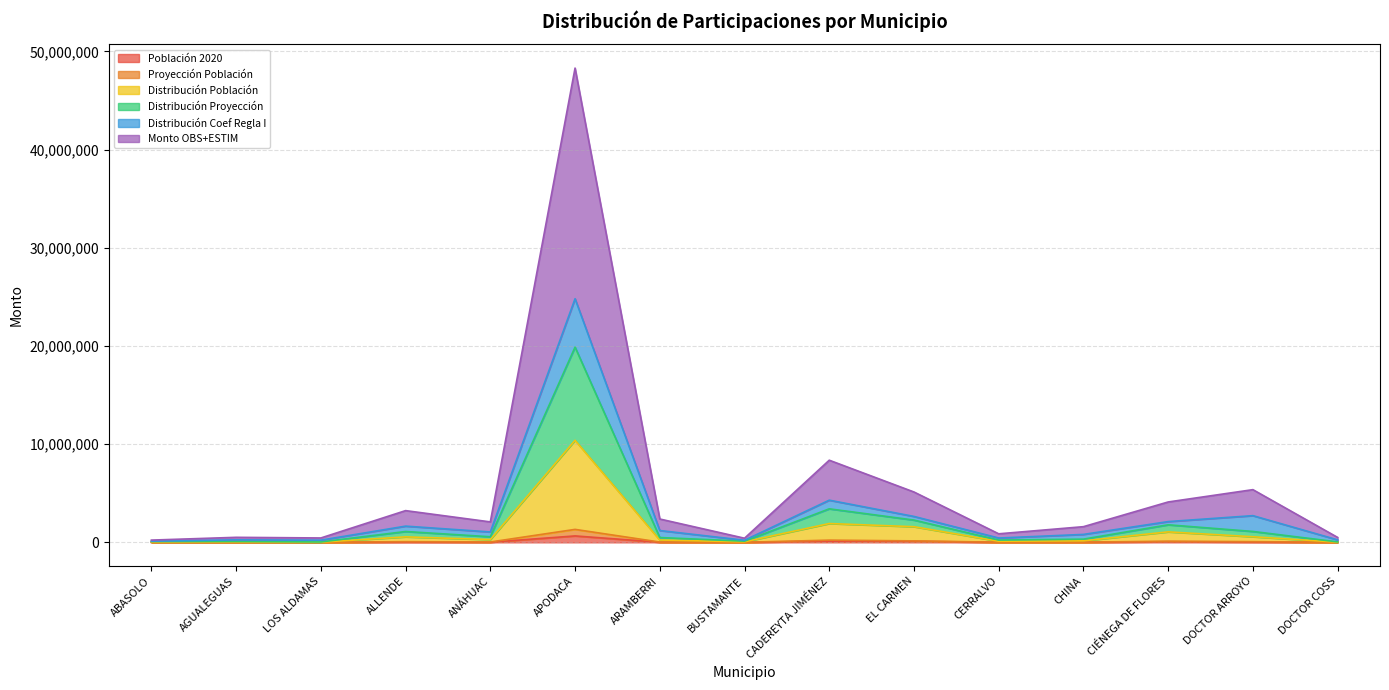

The value of Proyección Población at APODACA is 9730994.1. True or false?

False